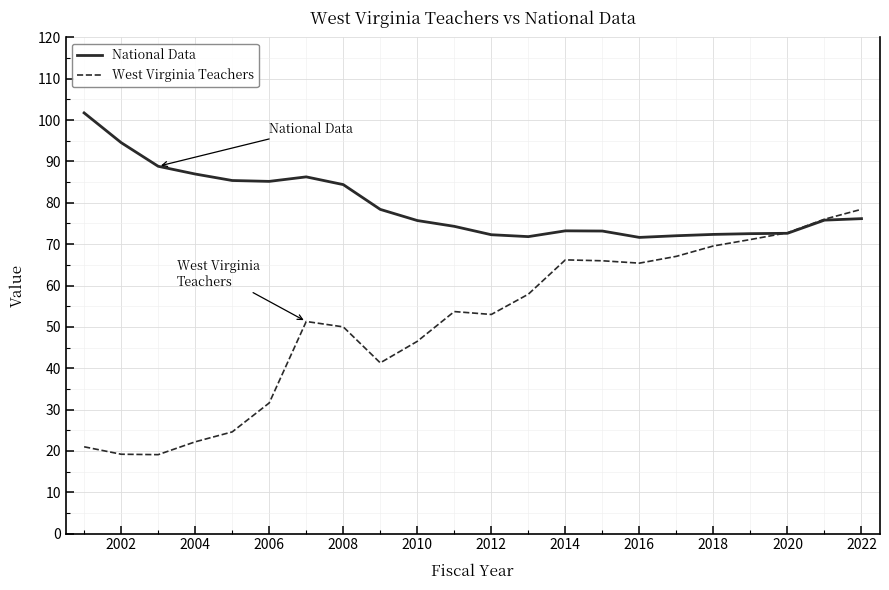

Does the chart display data point markers on the line(s)?

No